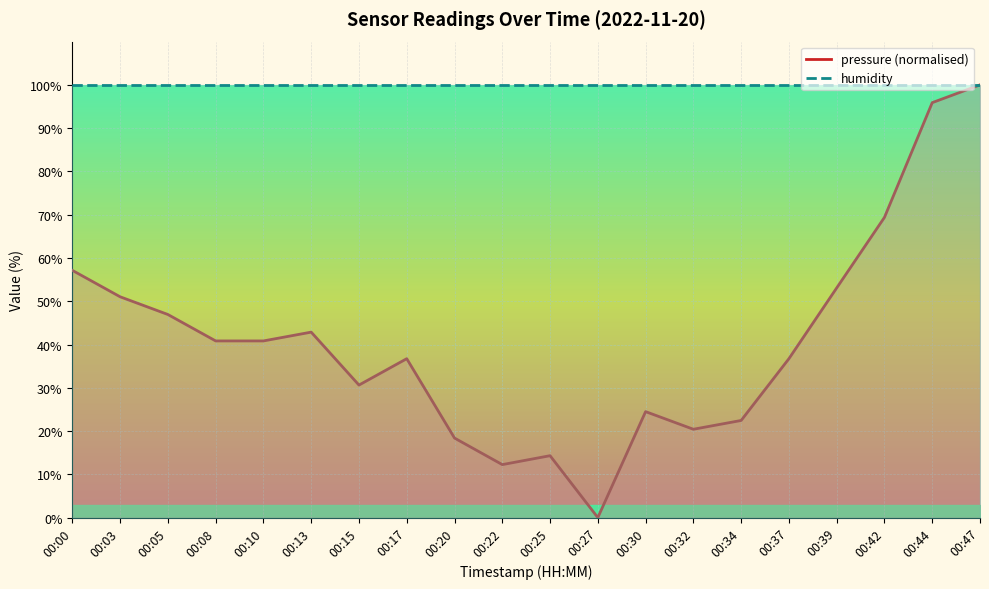

At how many categories does at least one series exceed 2?

20